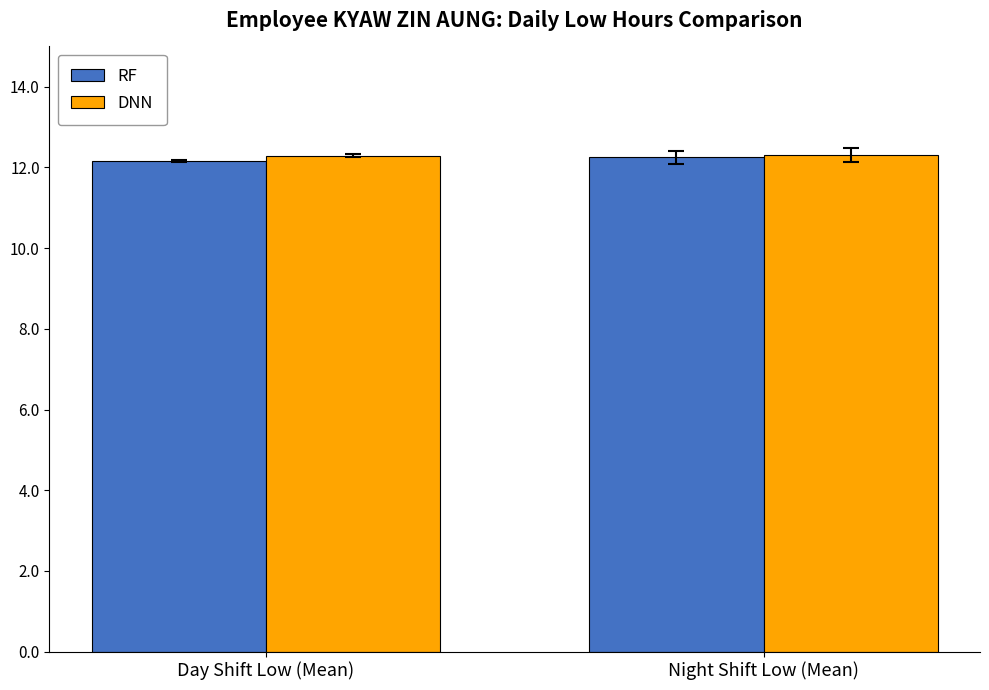

What is the minimum value for RF?

12.2